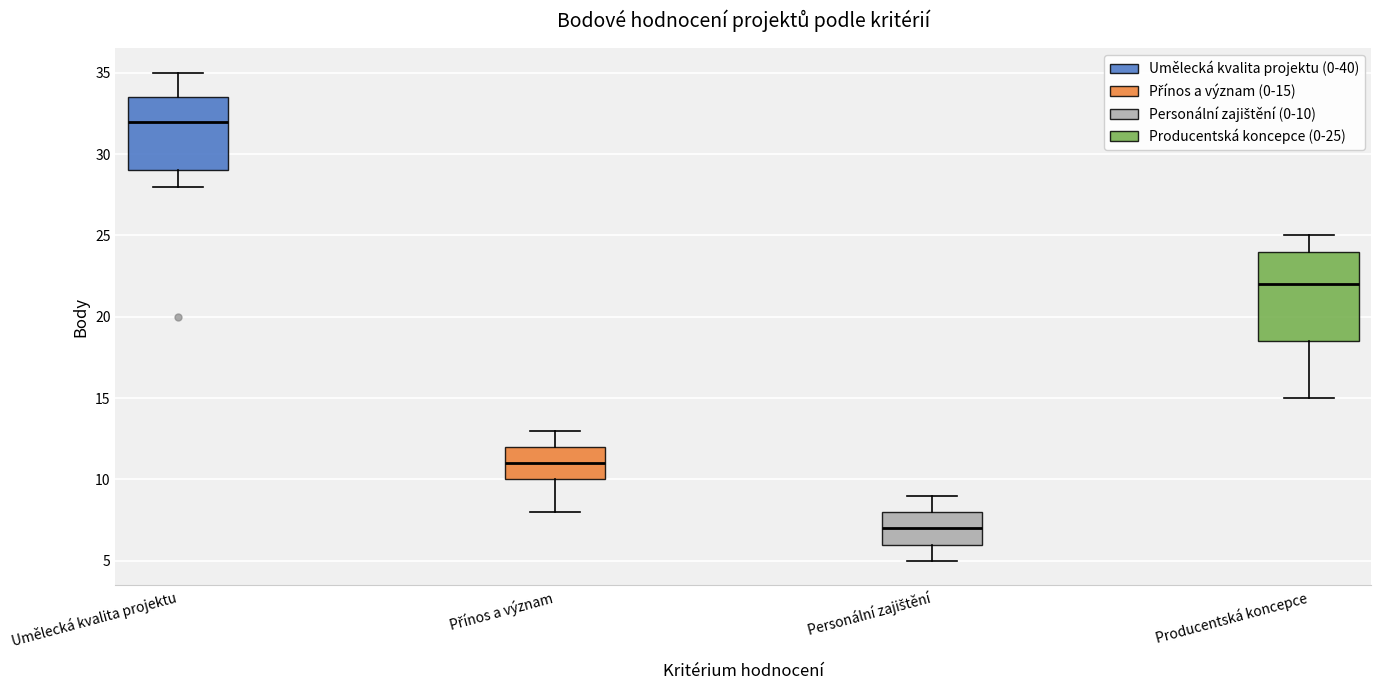

Which box's median line is the lowest?

Personální zajištění